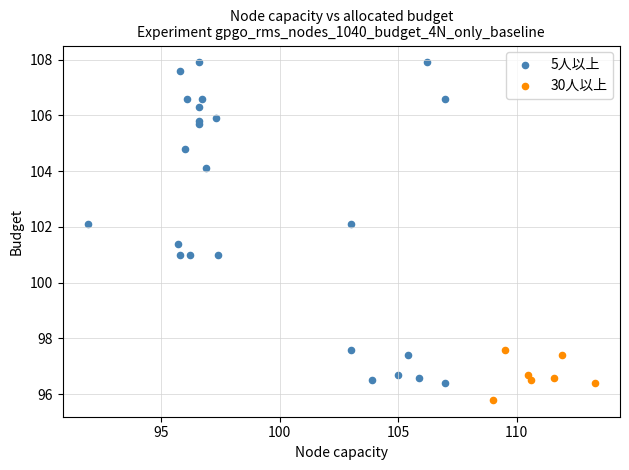

Which series has the widest spread of Y values?

5人以上